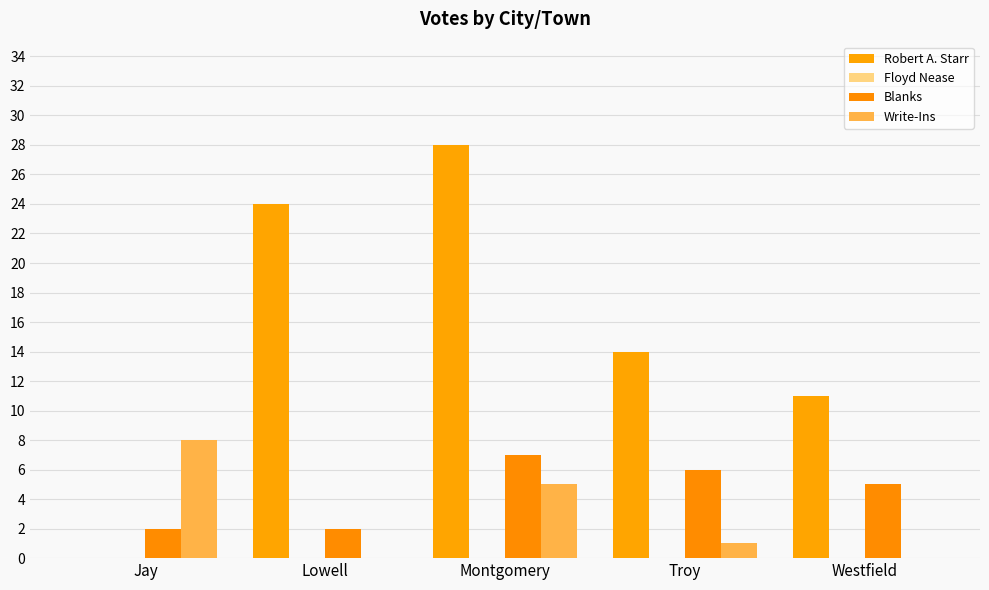

Does the chart contain stacked bars?

No